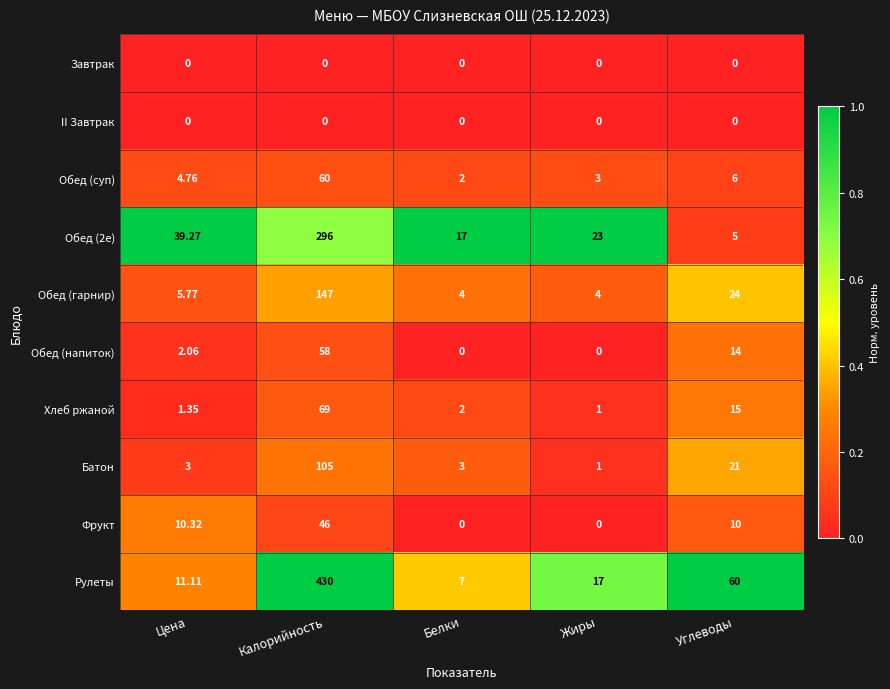

Which series has the widest spread of values?

Рулеты